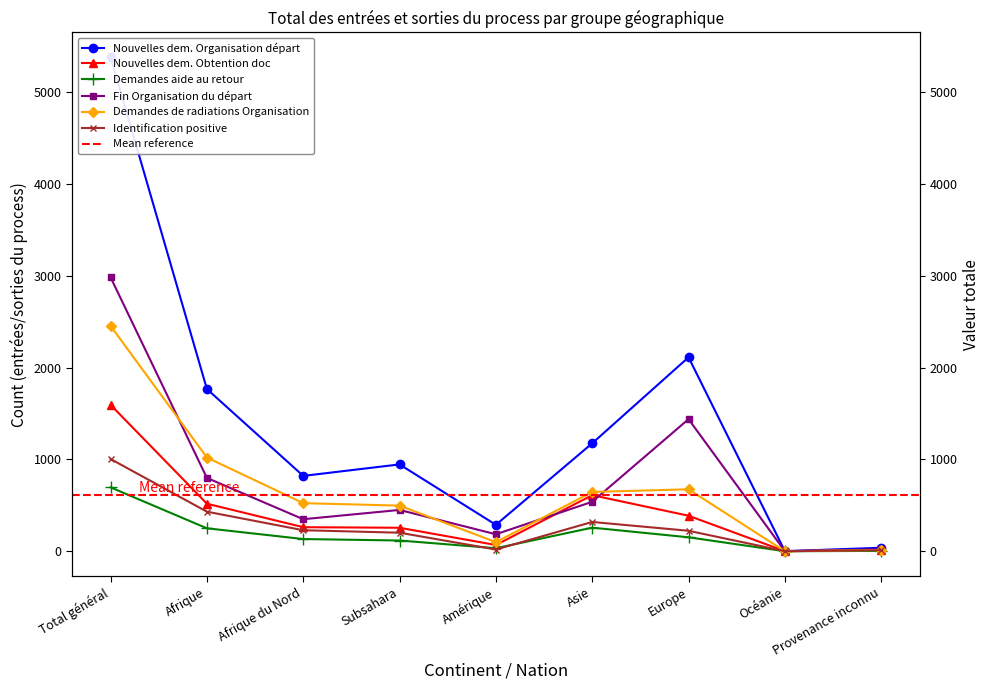

Which series has the largest total across all categories?

Nouvelles dem. Organisation départ